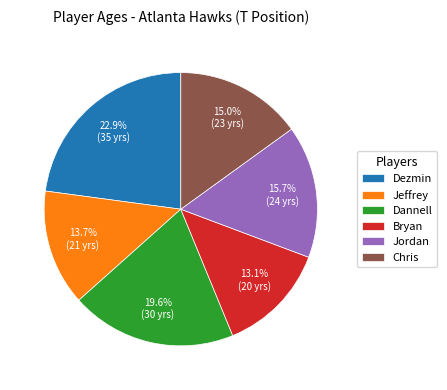

Which slice is the smallest?

Bryan